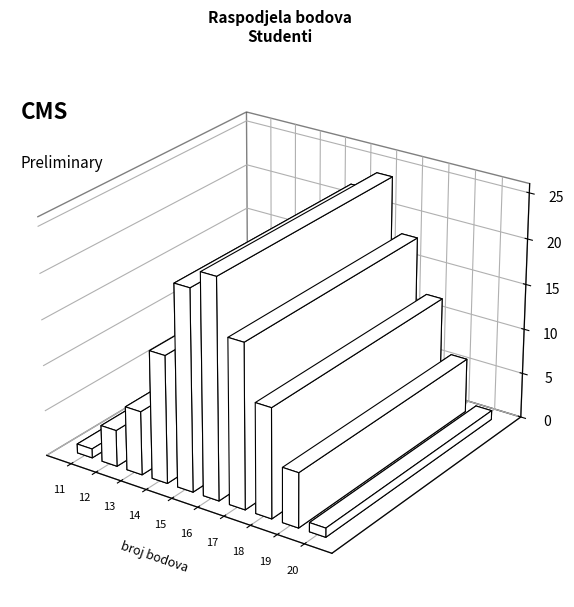

What is the difference between the values at 14 and 19?

8